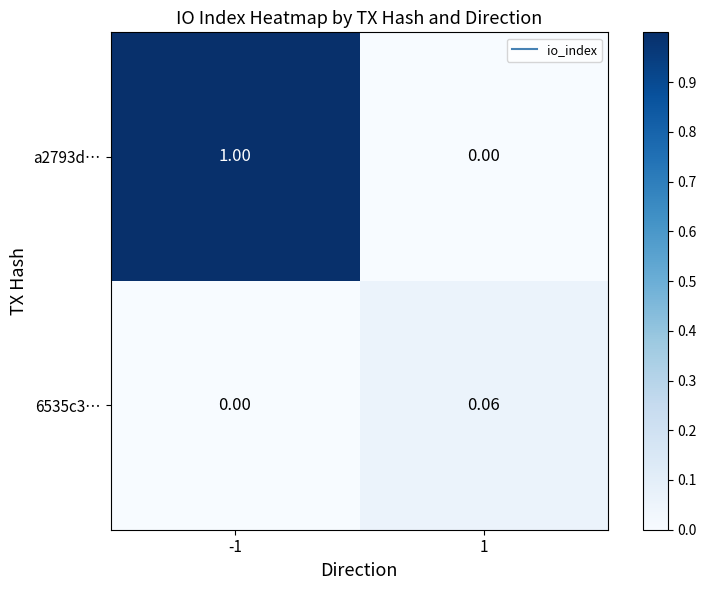

Which series has the largest total across all categories?

a2793d…